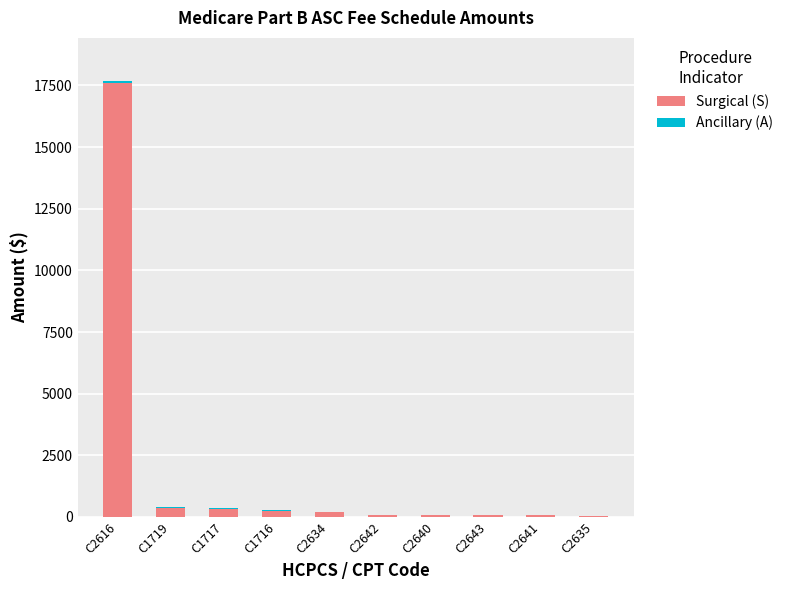

The Surgical (S) series shows 182.0 at C2634. True or false?

True